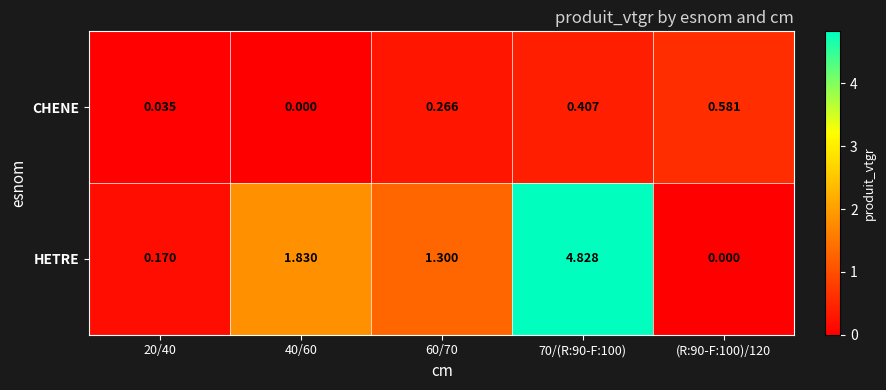

At (R:90-F:100)/120, list the series in order from largest to smallest.

CHENE, HETRE